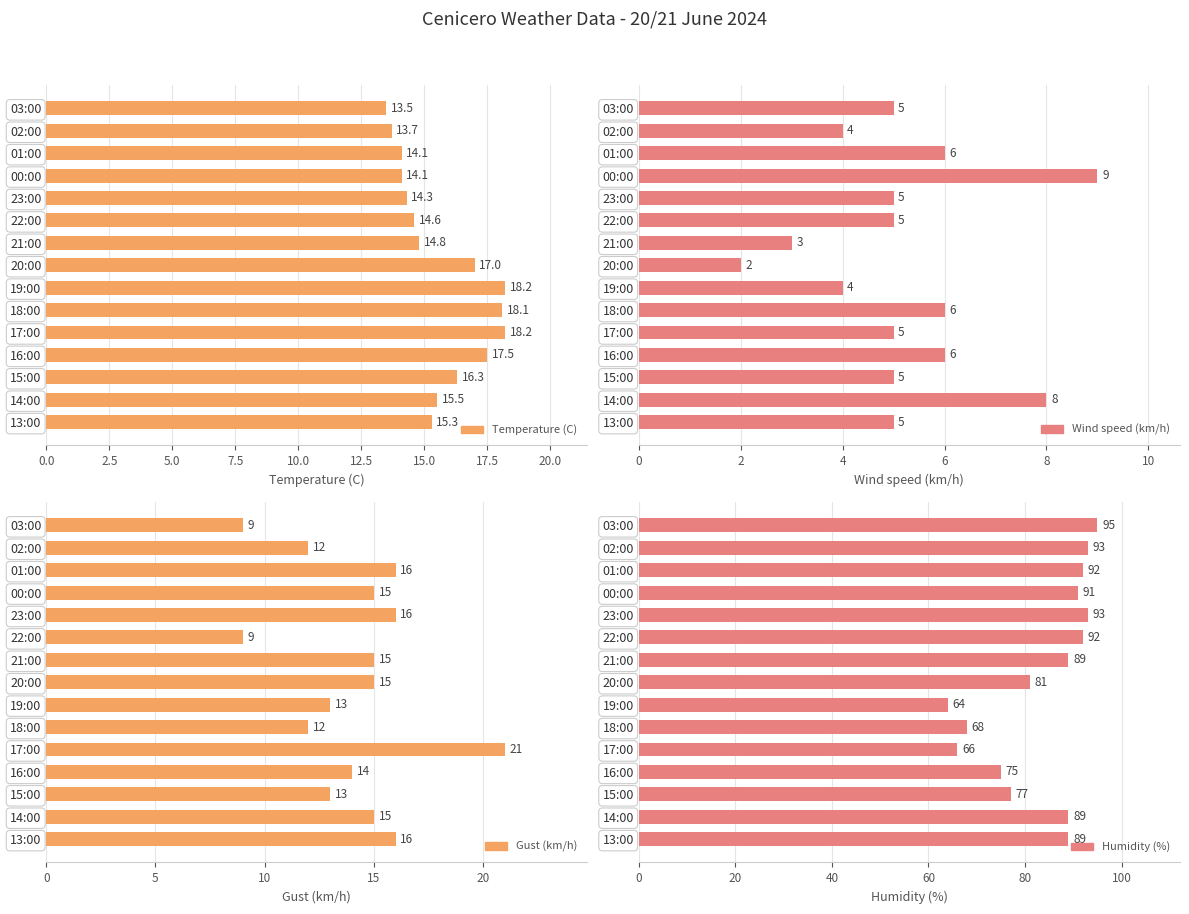

What is the sum of all Humidity (%) values?

1254.0